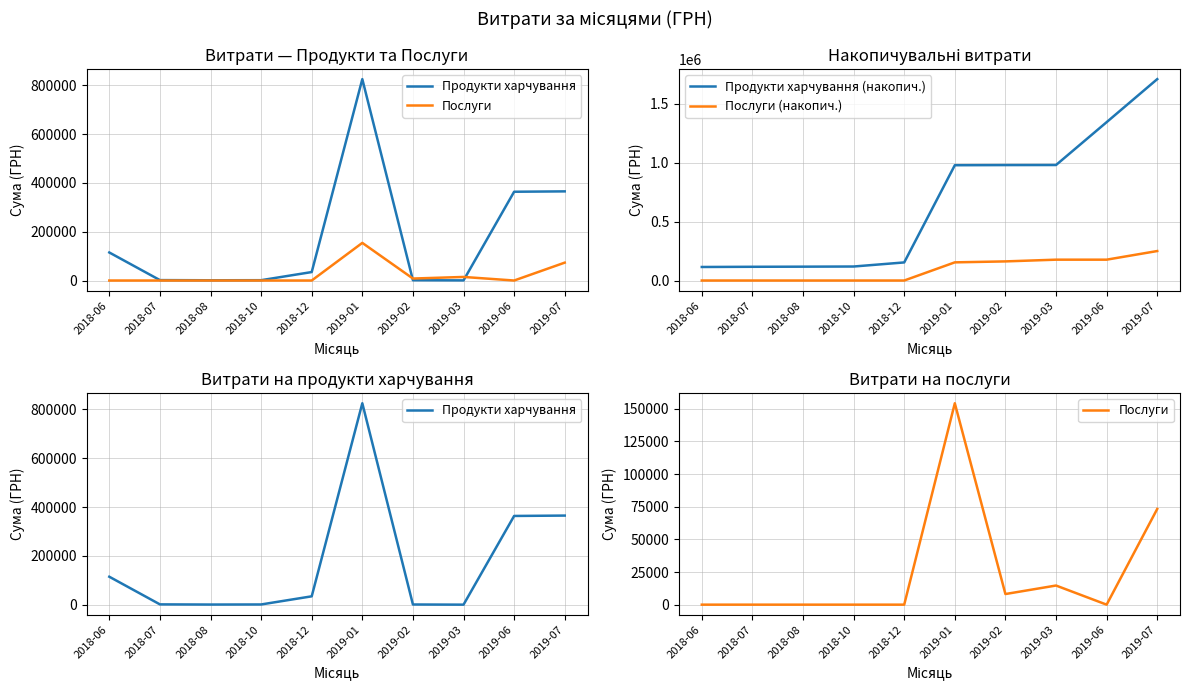

How many values in Послуги are above zero?

4